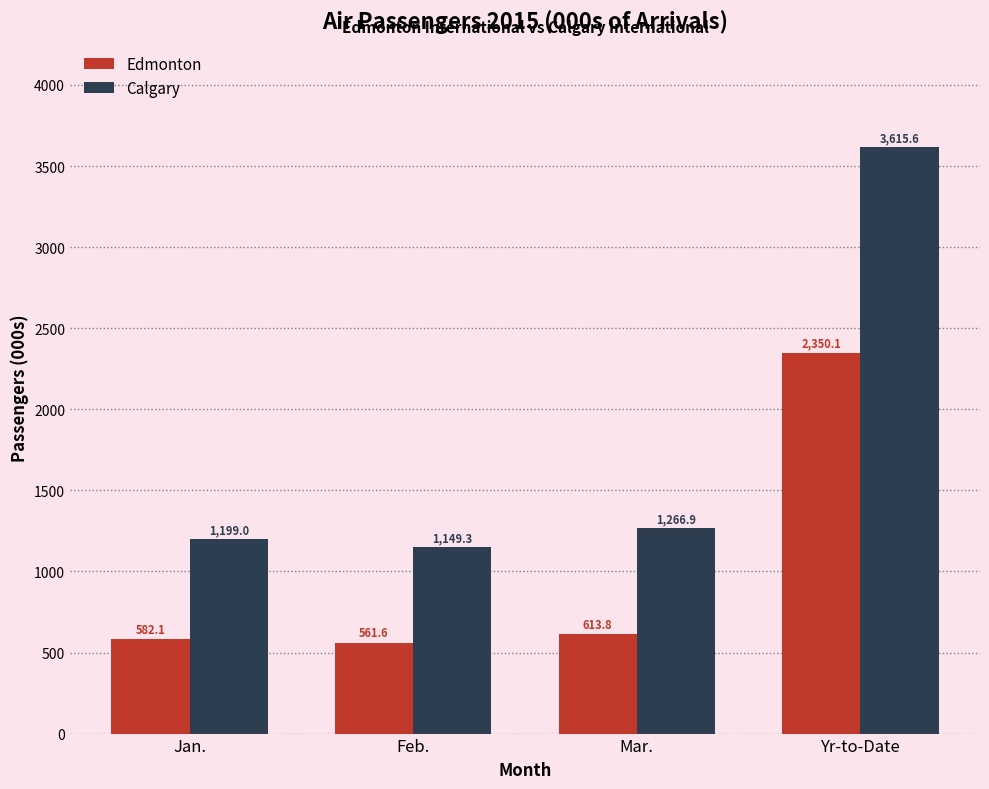

Are the bars grouped side by side (vs. stacked)?

Yes